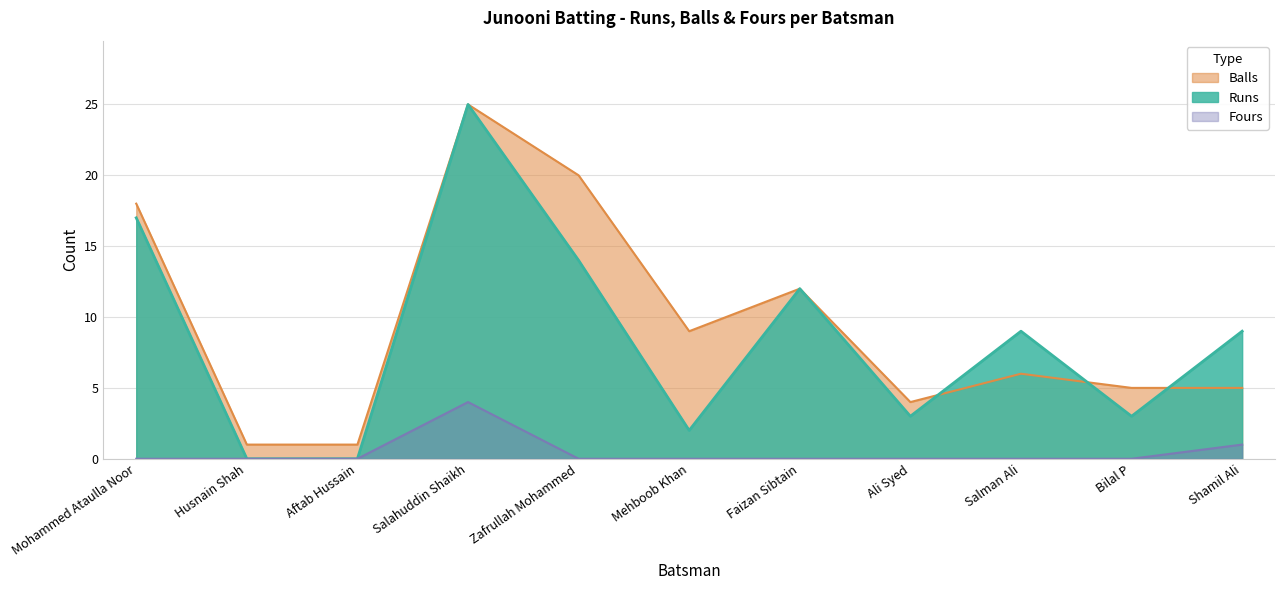

At which label does Runs reach its minimum?

Husnain Shah